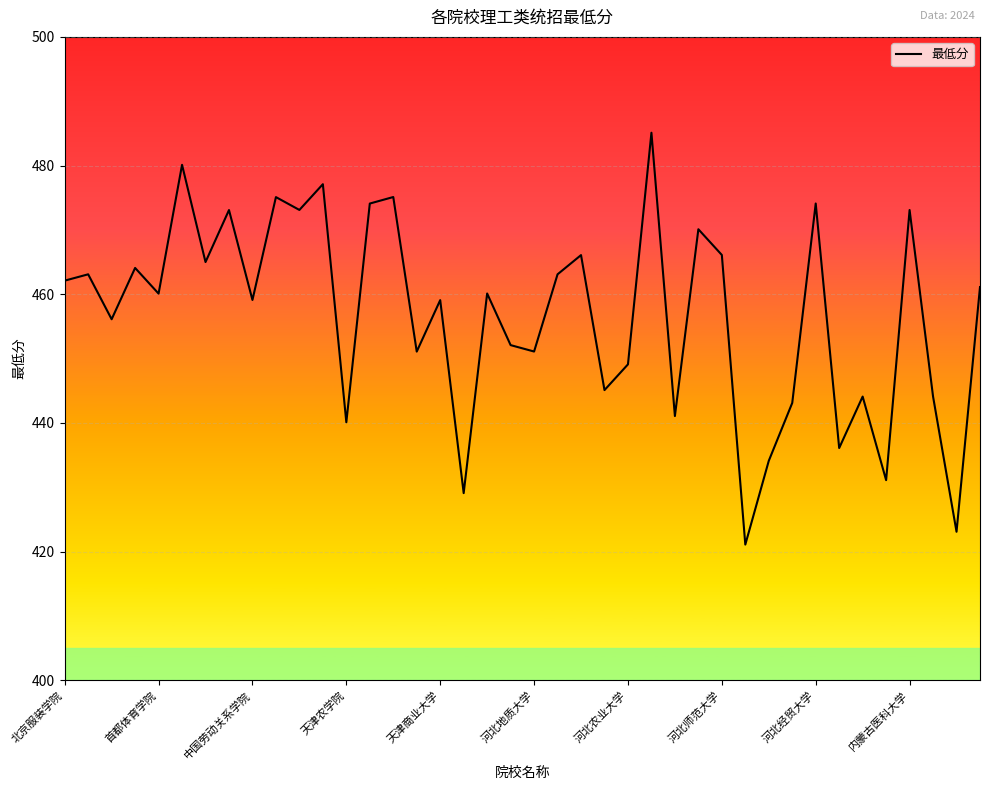

What position from the right is 27?

13